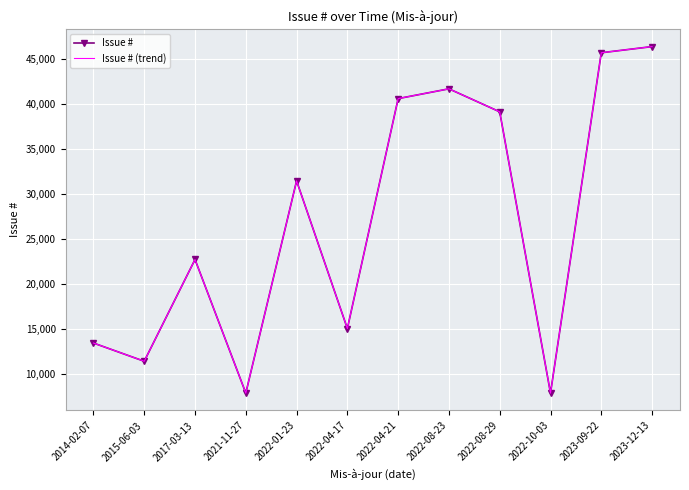

Between 2014-02-07 and 2022-04-17, which series saw the biggest shift?

Issue #